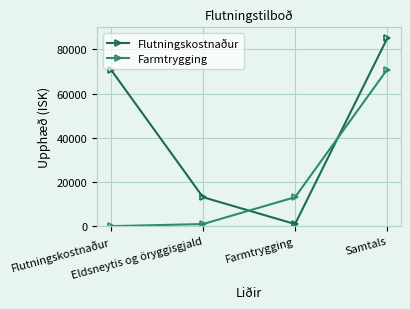

Which series has the largest range (max minus min)?

Flutningskostnaður